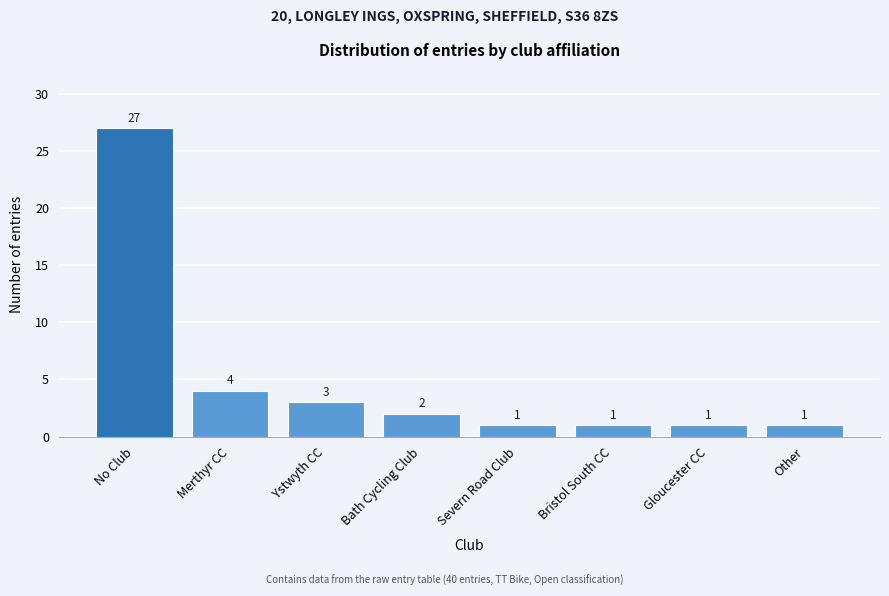

Reading left to right, what are all the values shown in this chart?

27	4	3	2	1	1	1	1